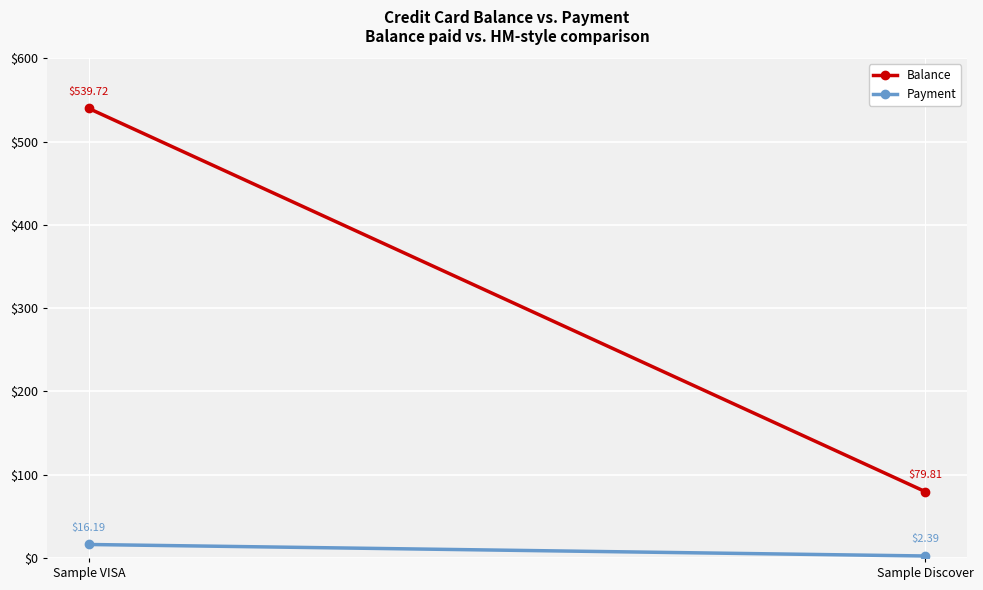

Is this an area chart (filled region under the line)?

No